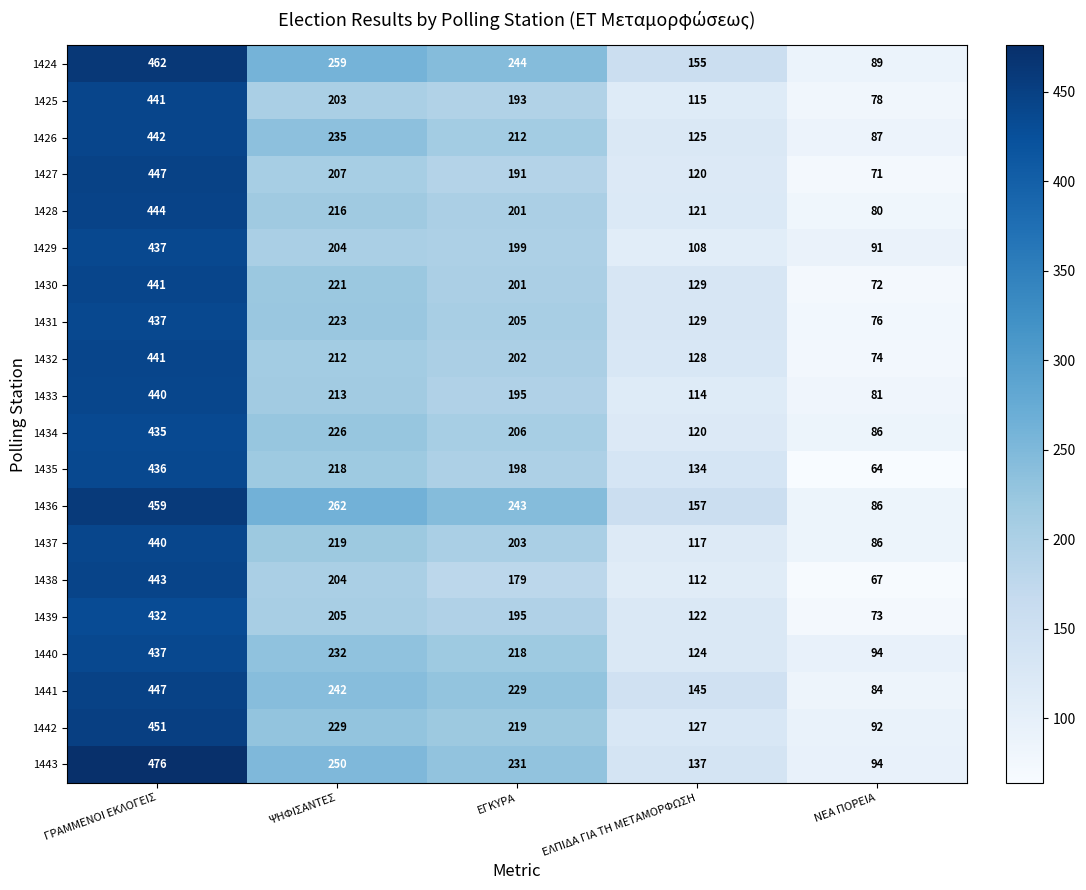

What is the difference between the 1437 values at ΨΗΦΙΣΑΝΤΕΣ and ΓΡΑΜΜΕΝΟΙ ΕΚΛΟΓΕΙΣ?

221